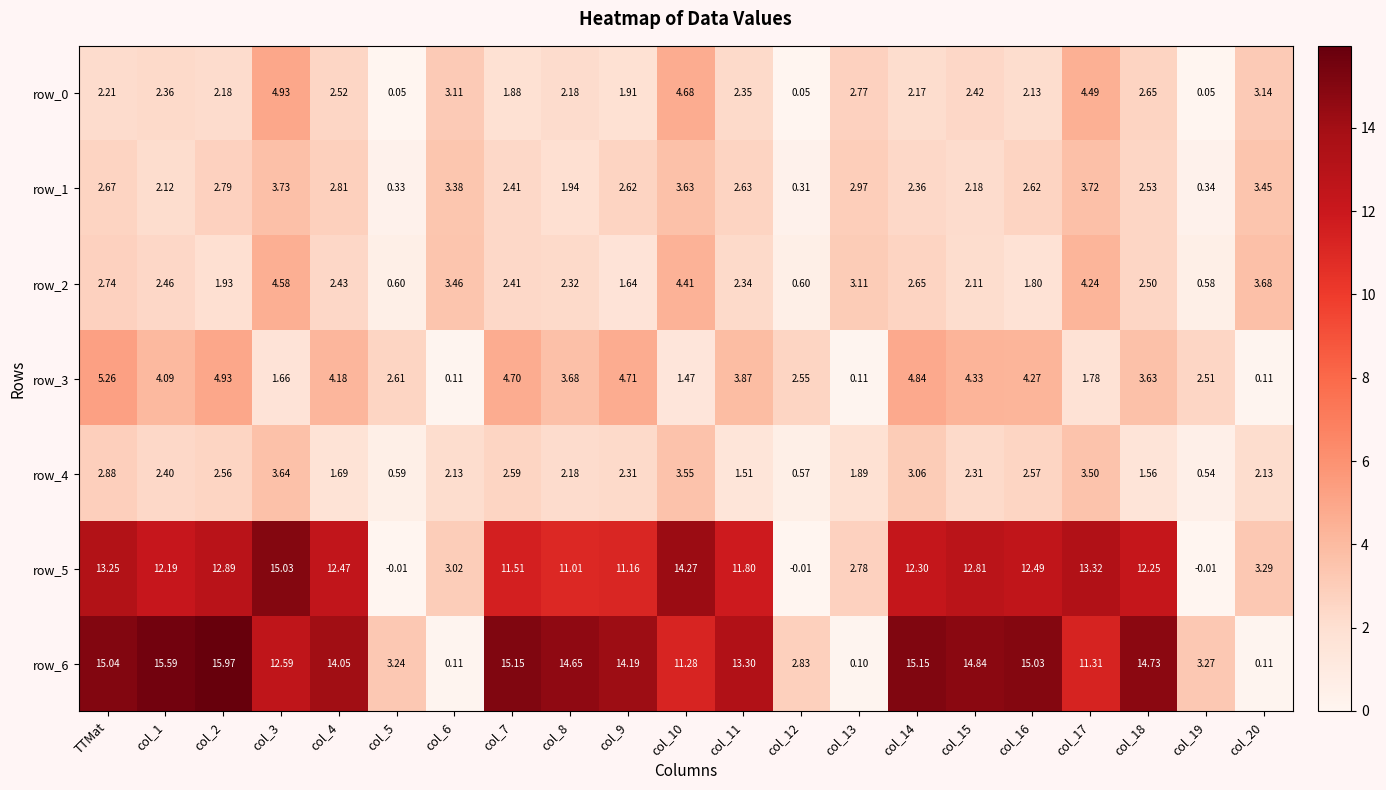

What is the maximum value shown in the chart?

16.0